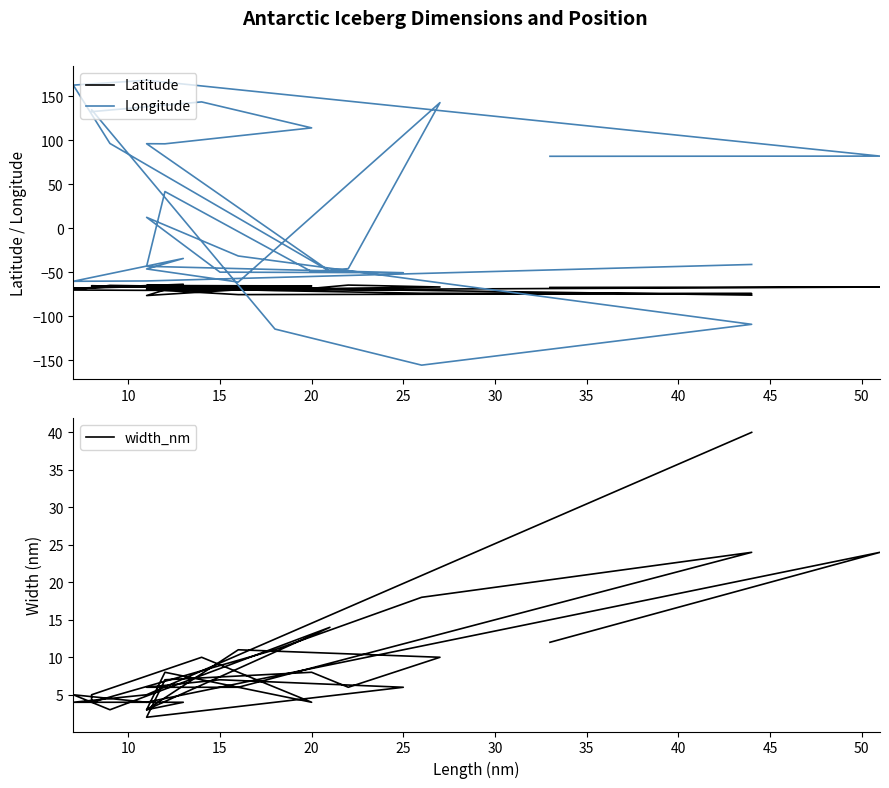

True or false: width_nm has more than 2 interior local peaks.

True